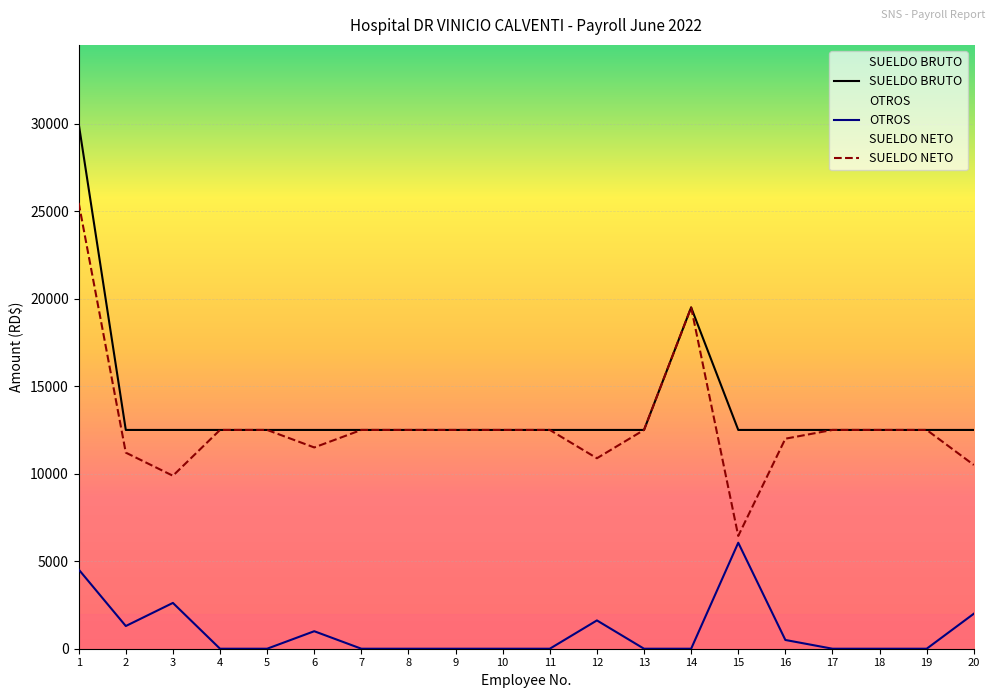

What are all the series names shown in the legend?

SUELDO BRUTO, OTROS, SUELDO NETO